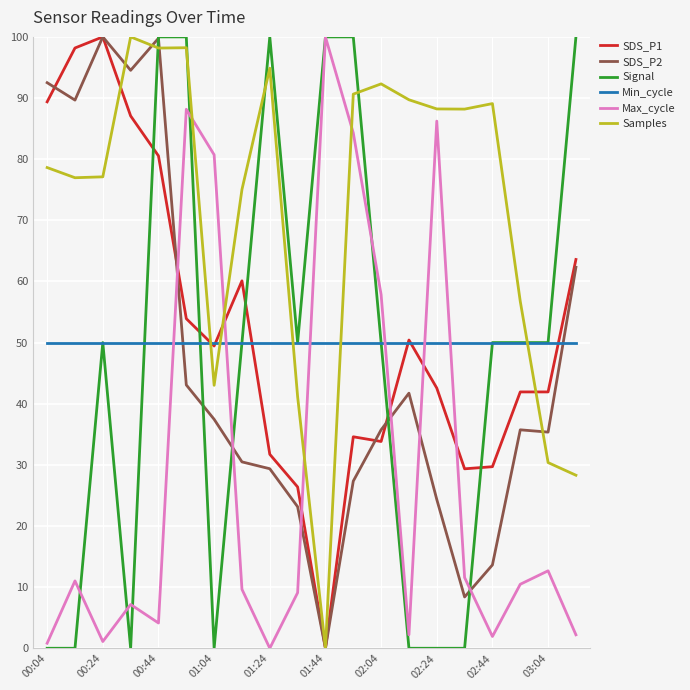

What is the highest value of the Min_cycle series?

50.0